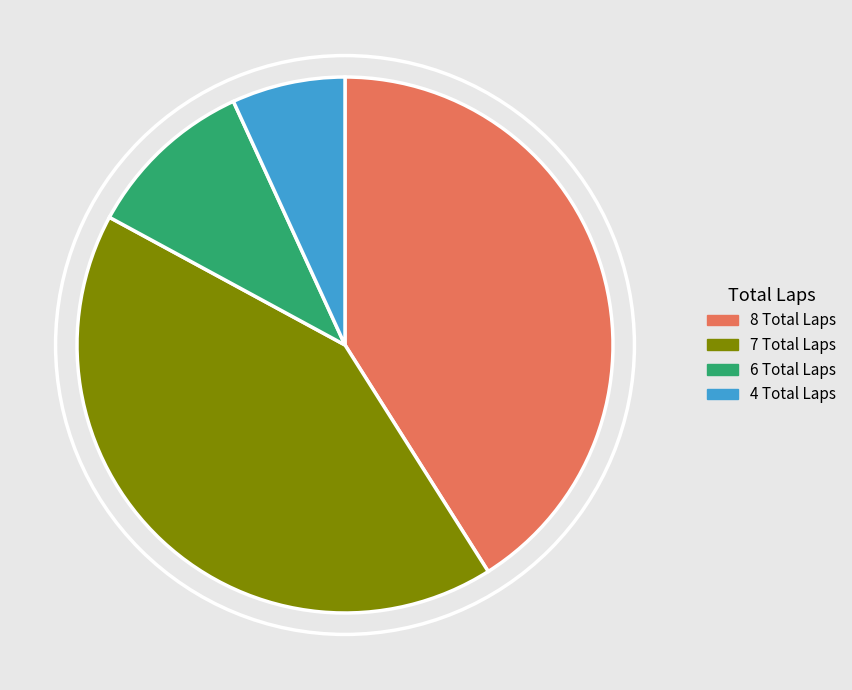

Which has a higher value, 4 Total Laps or 8 Total Laps?

8 Total Laps